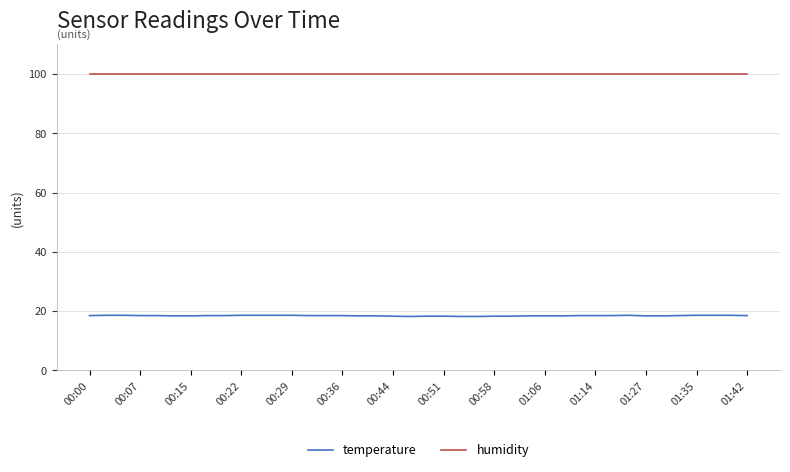

List the series in order of their overall mean, lowest first.

temperature, humidity